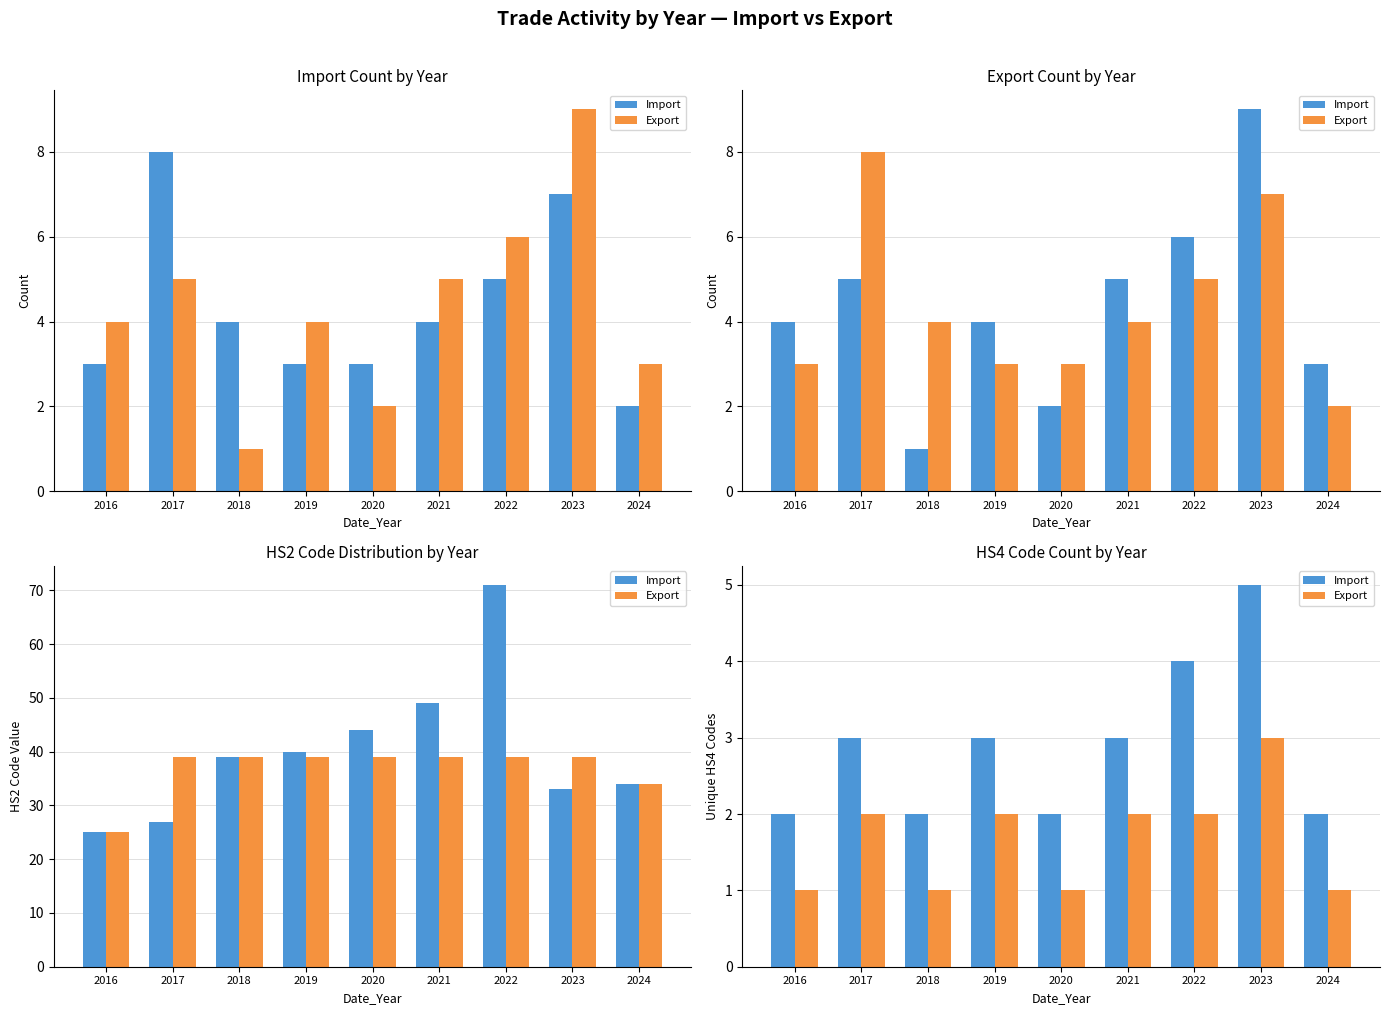

Is the value of Import at 2023 greater than the value of Export at 2018?

Yes